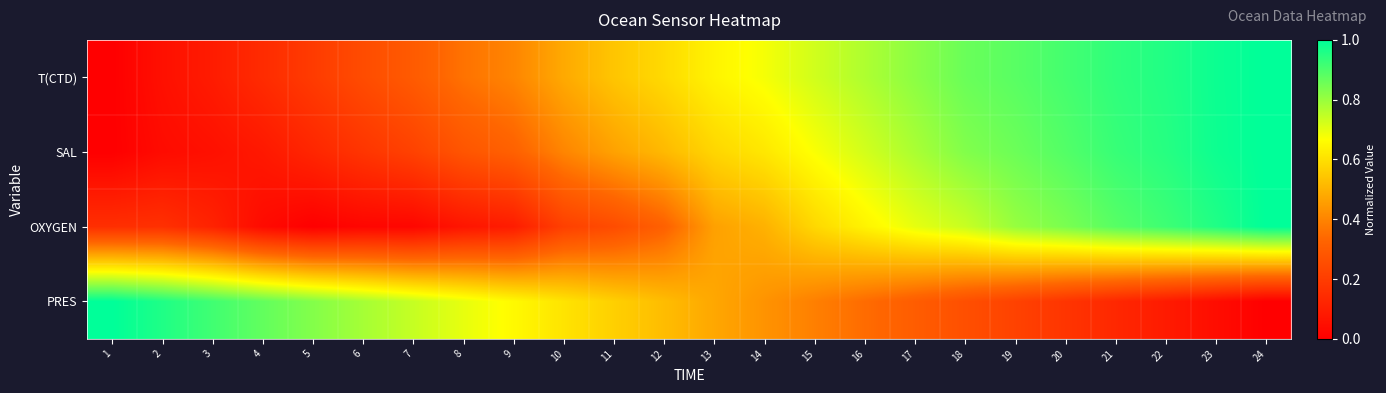

Rank the series at 20 from lowest to highest value.

PRES, OXYGEN, SAL, T(CTD)